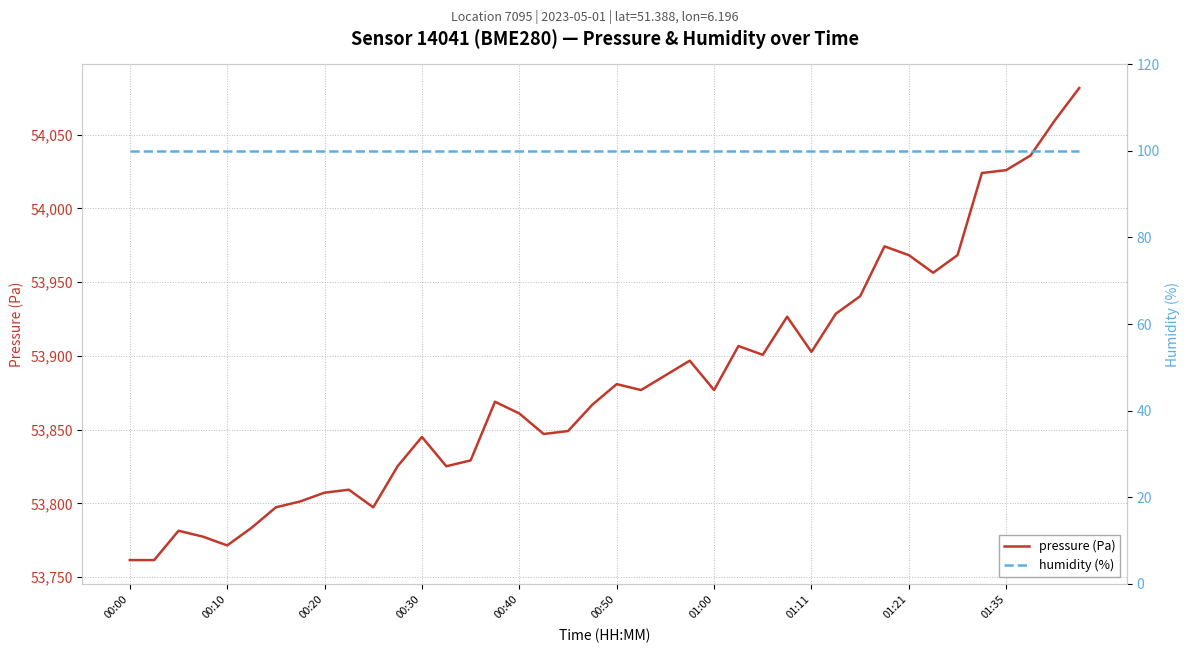

What is the highest value of the pressure (Pa) series?

54081.7